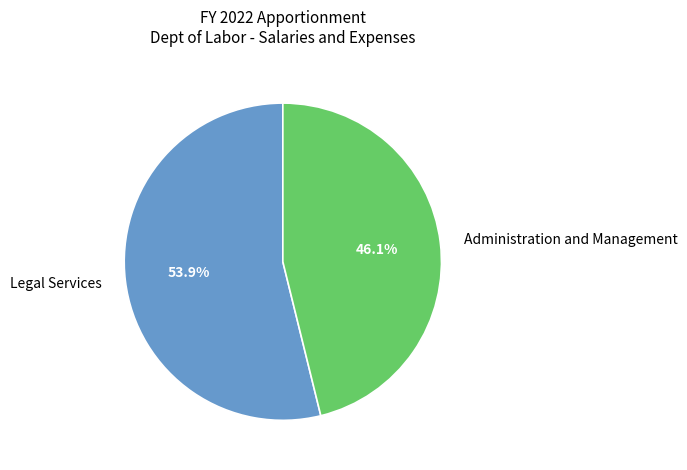

To the nearest percent, what portion does Legal Services represent?

54%